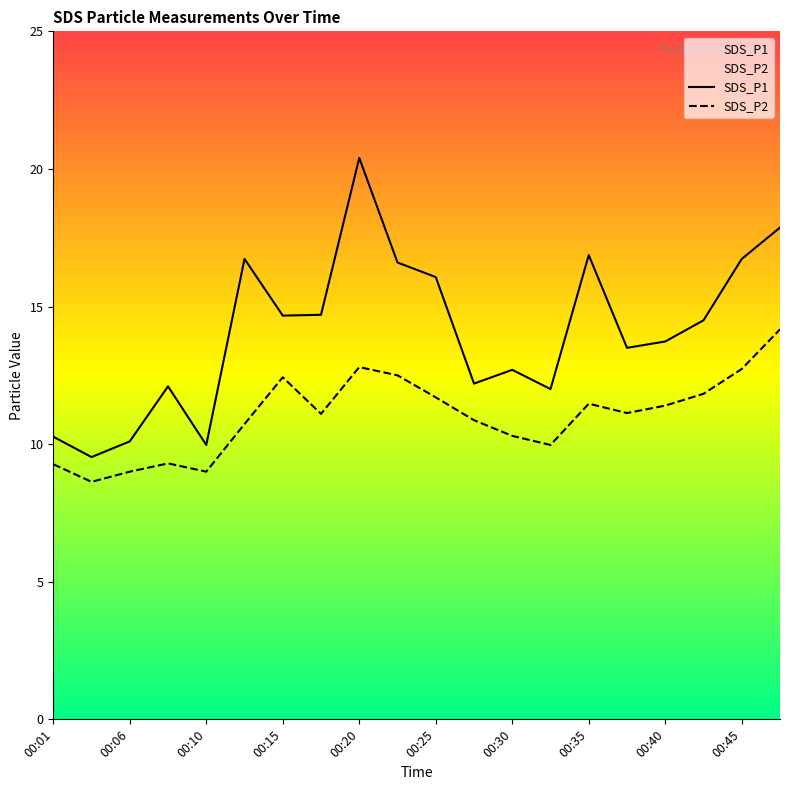

Reading right to left, transcribe all the data shown in this chart.

SDS_P1: 17.9	16.7	14.5	13.7	13.5	16.9	12.0	12.7	12.2	16.1	16.6	20.4	14.7	14.7	16.7	10.0	12.1	10.1	9.5	10.3
SDS_P2: 14.2	12.7	11.8	11.4	11.1	11.5	10.0	10.3	10.9	11.7	12.5	12.8	11.1	12.4	10.7	9.0	9.3	9.0	8.6	9.3